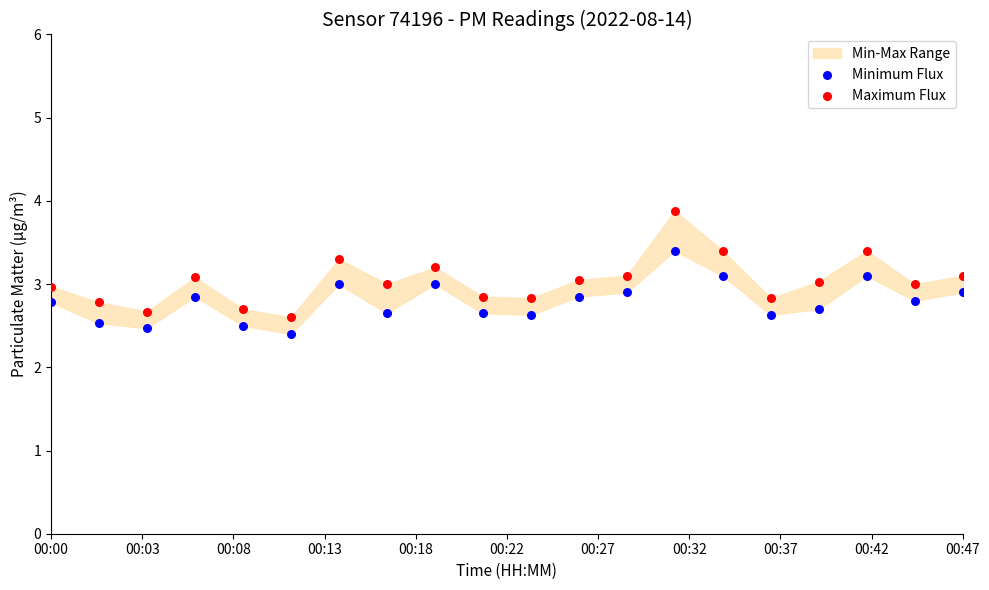

What is the X range (max minus min) for the scatter plot?

1.0